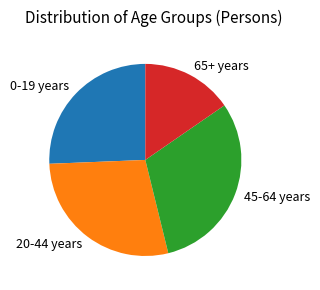

True or false: 20-44 years accounts for 28% of the total.

True